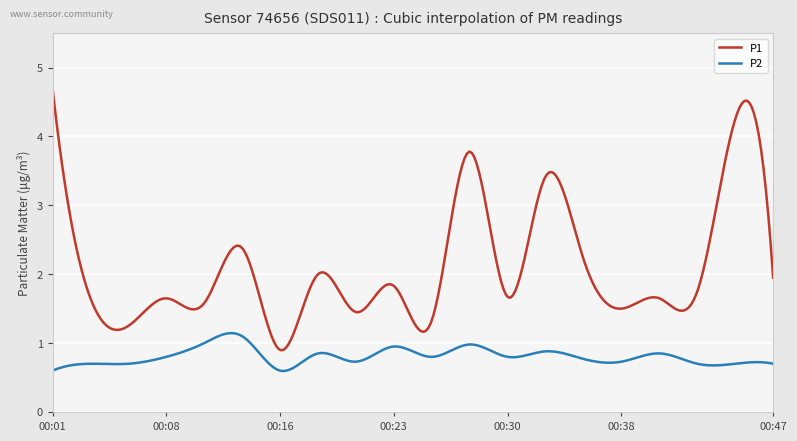

What is the minimum value shown in the chart?

0.6